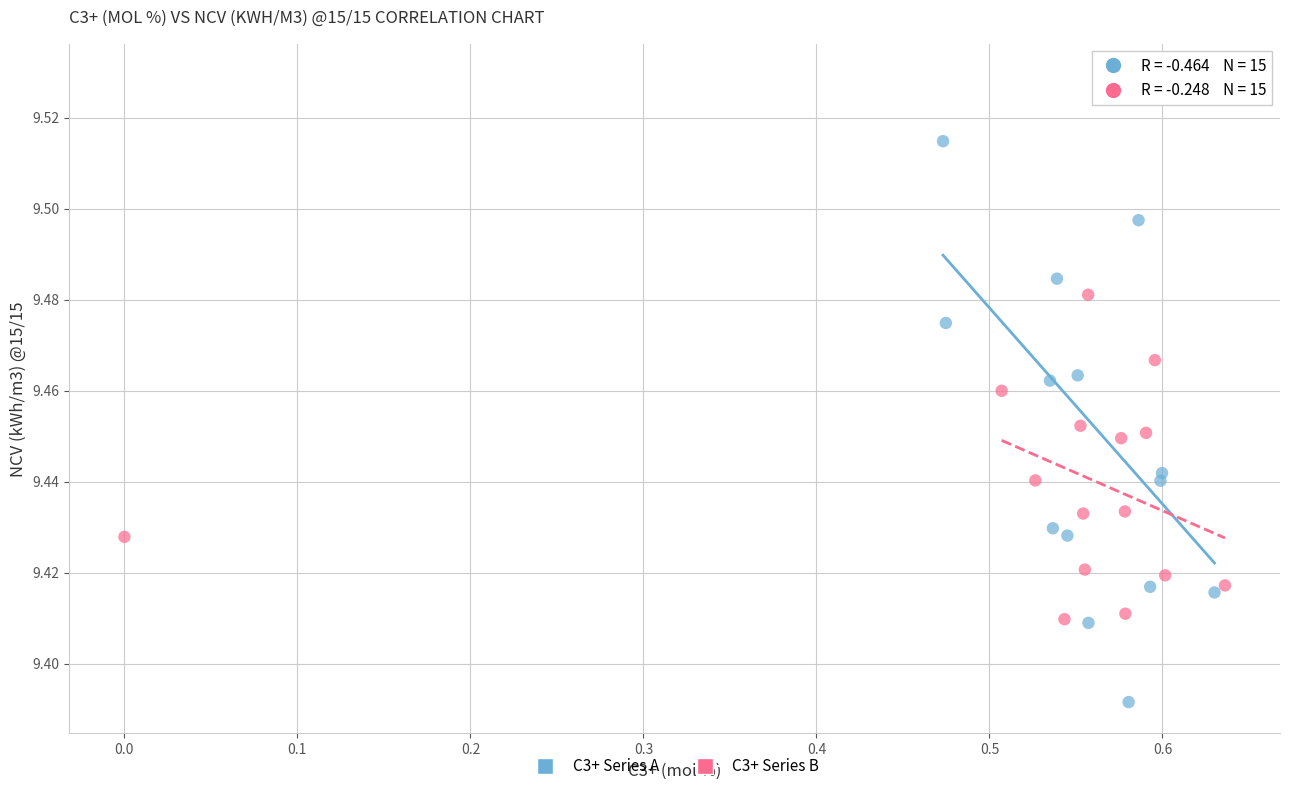

What are all the series names shown in the legend?

C3+ Series A, C3+ Series B